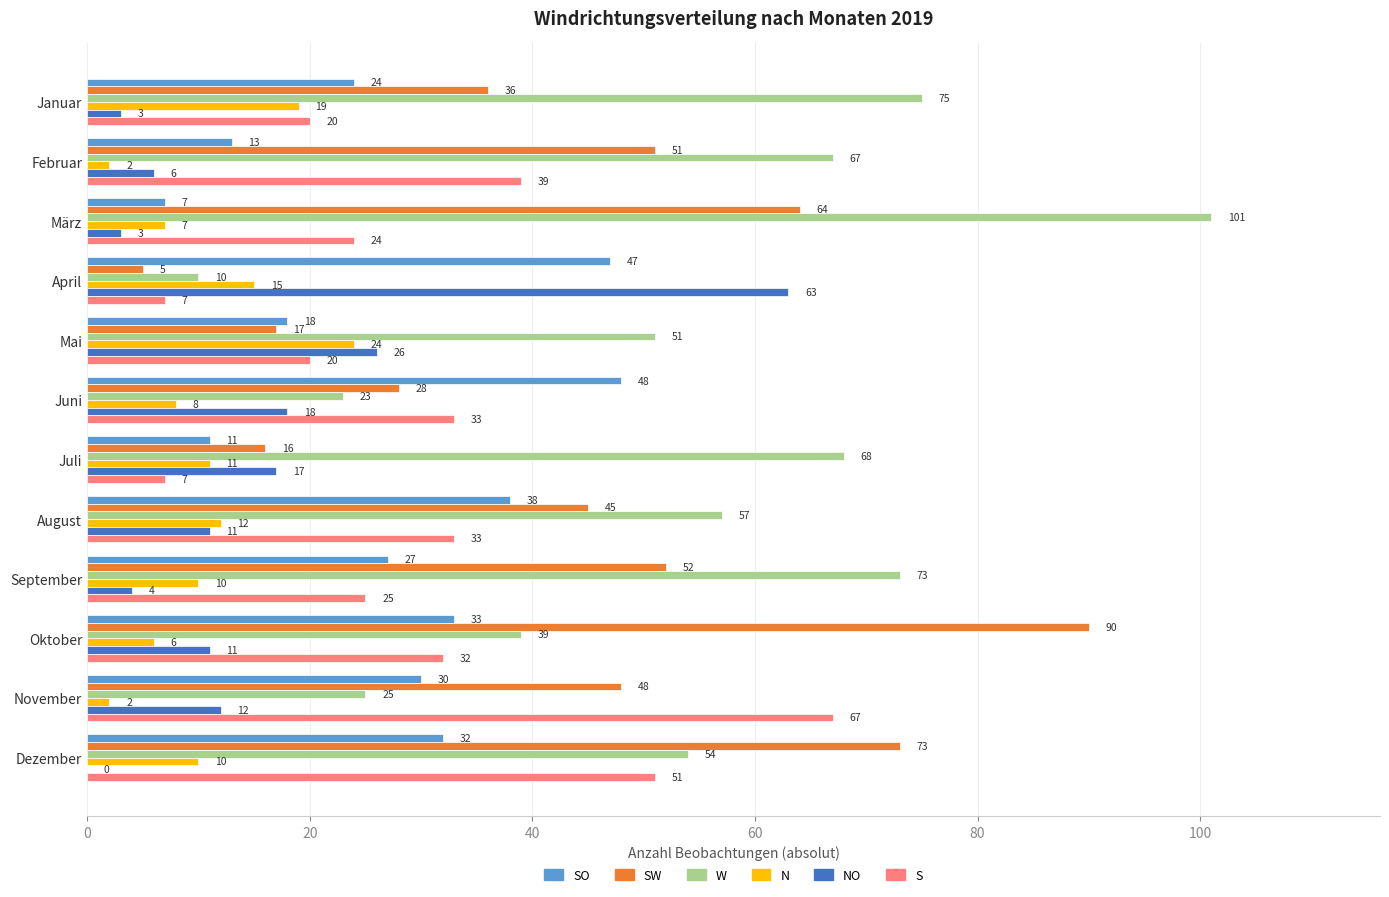

What are all the series names shown in the legend?

SO, SW, W, N, NO, S